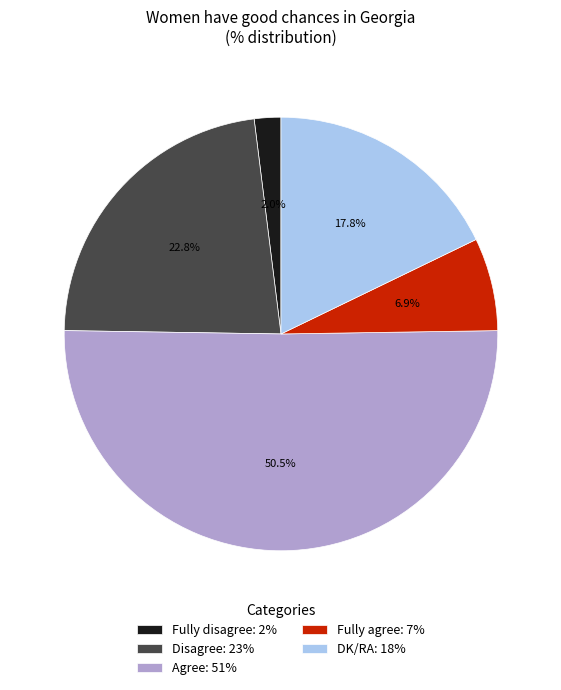

Approximately how many times larger is the value at Fully agree compared to DK/RA?

0.4